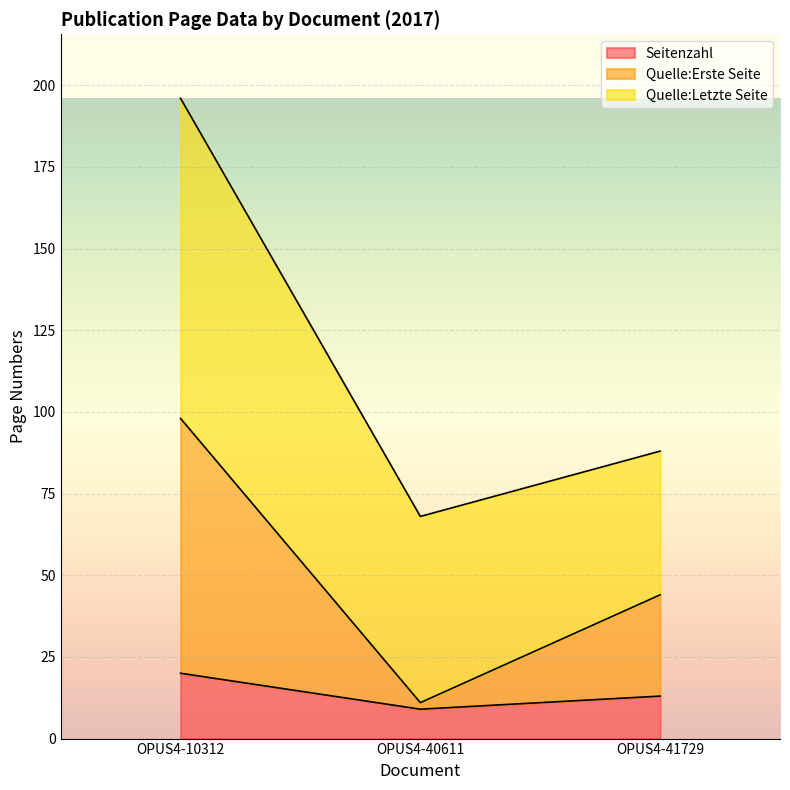

What is the sum of all Seitenzahl values?

42